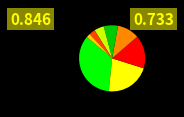

How many segments does this pie chart have?

8